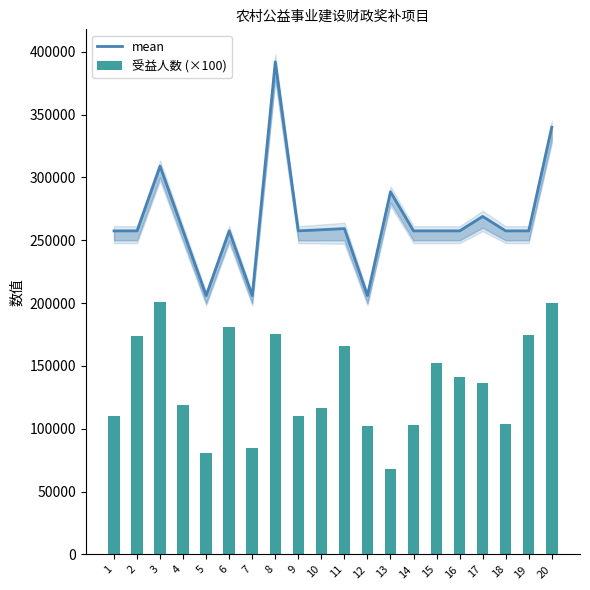

Between 13 and 17, which series saw the biggest shift?

受益人数 (×100)